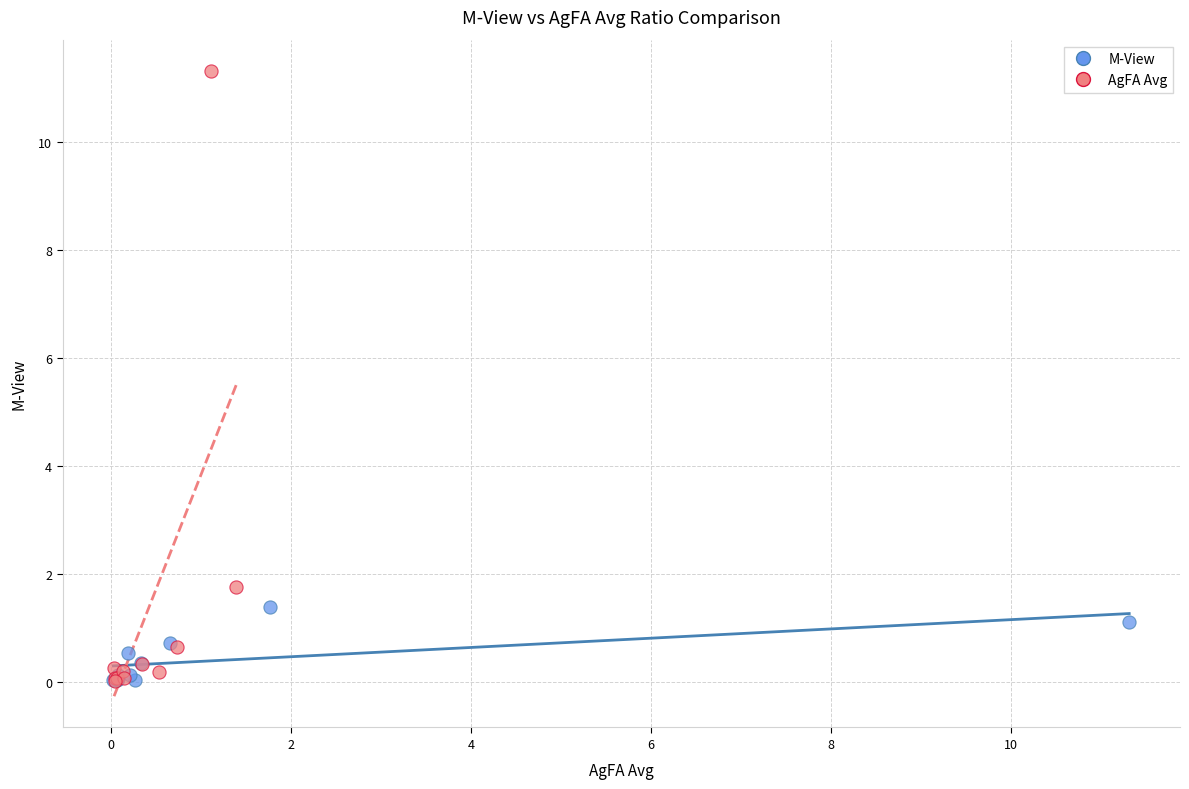

Which series has the largest Y range (max minus min)?

AgFA Avg